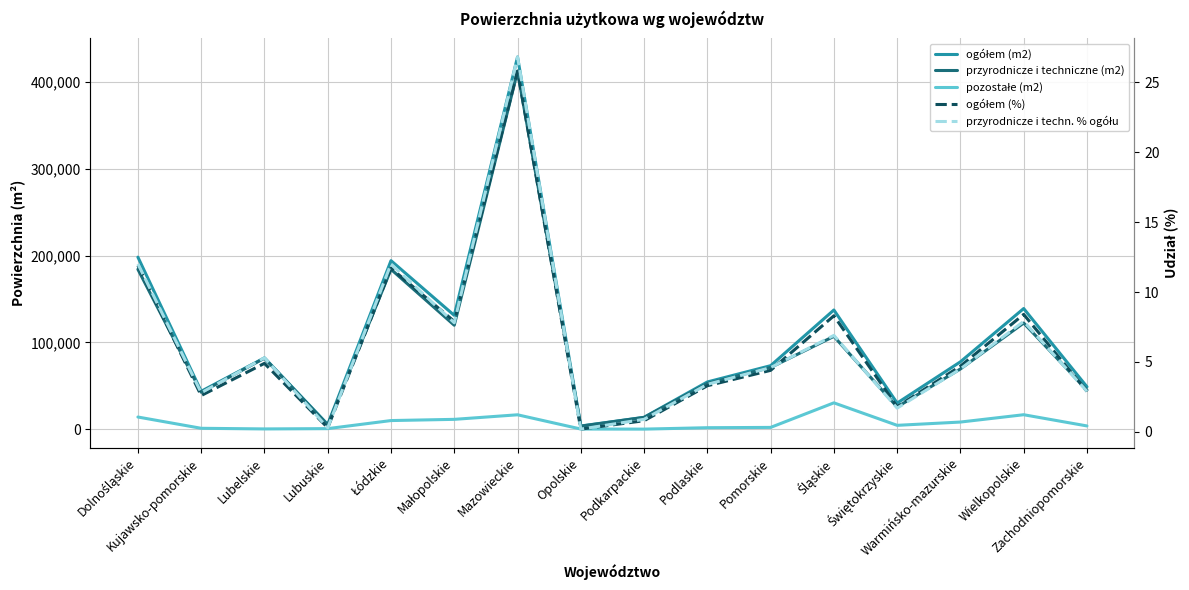

What is the label of the 5th point from the left?

Łódzkie